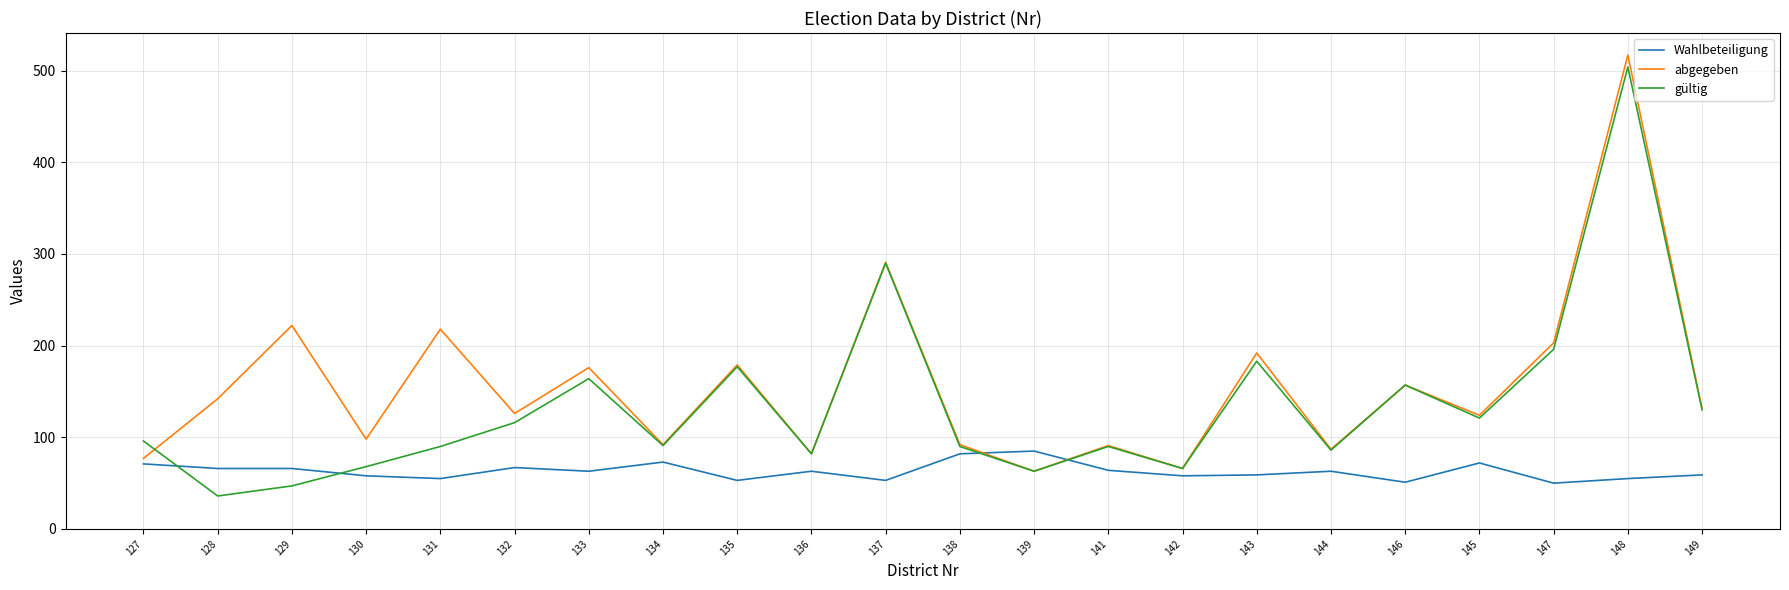

Where is the first local minimum for abgegeben?

130